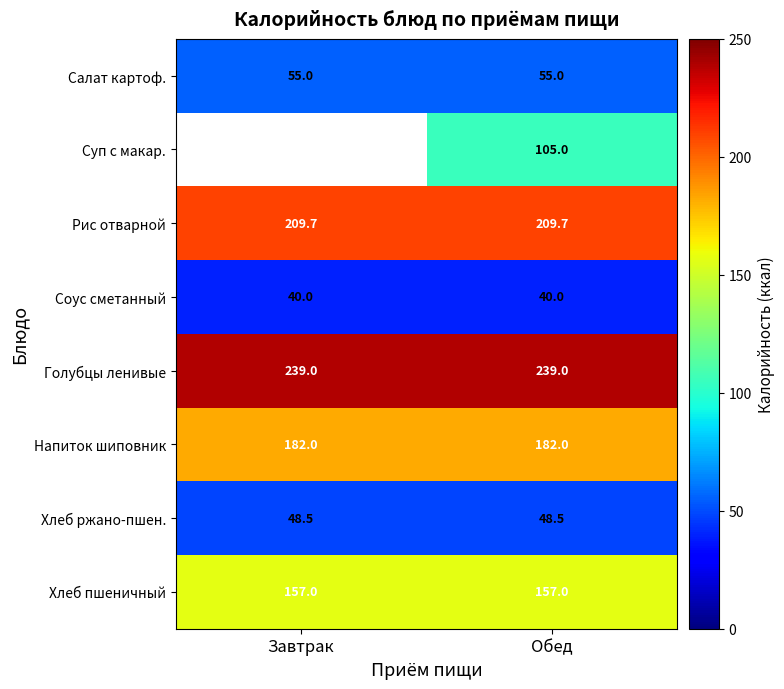

Read the Соус сметанный value at Завтрак.

40.0